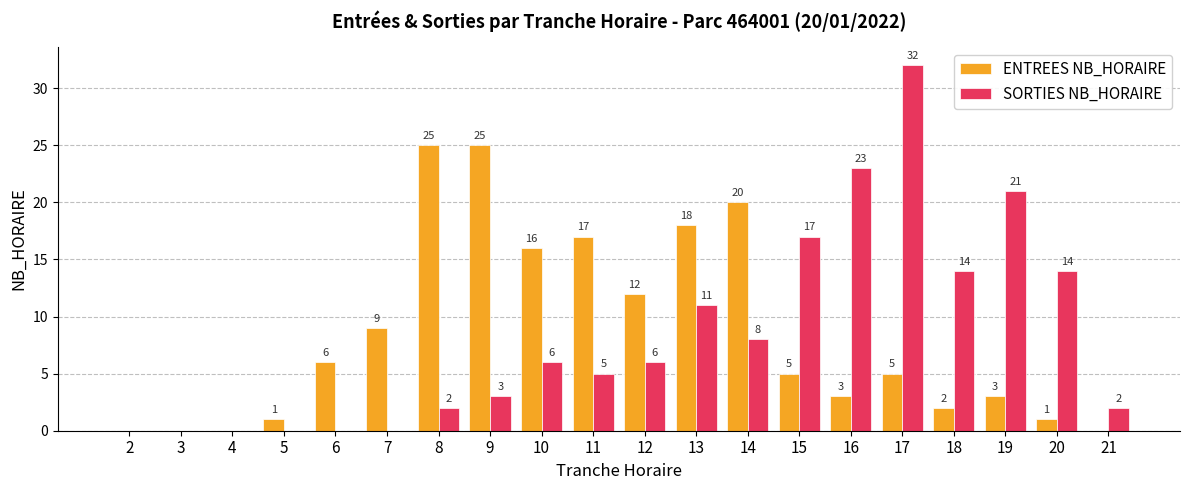

What is the difference between the ENTREES NB_HORAIRE values at 14 and 19?

17